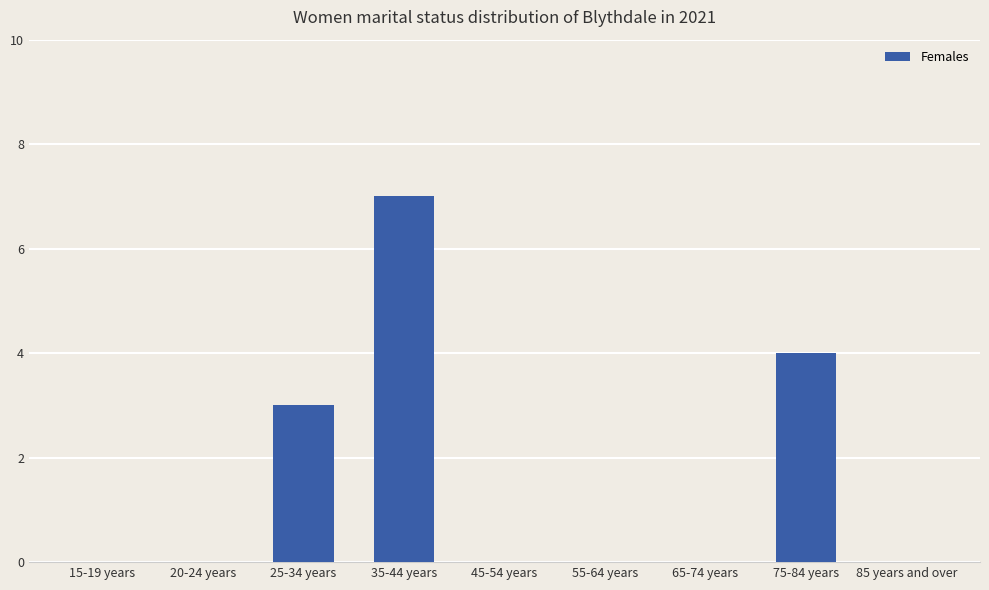

The value at 15-19 years is 0. True or false?

True